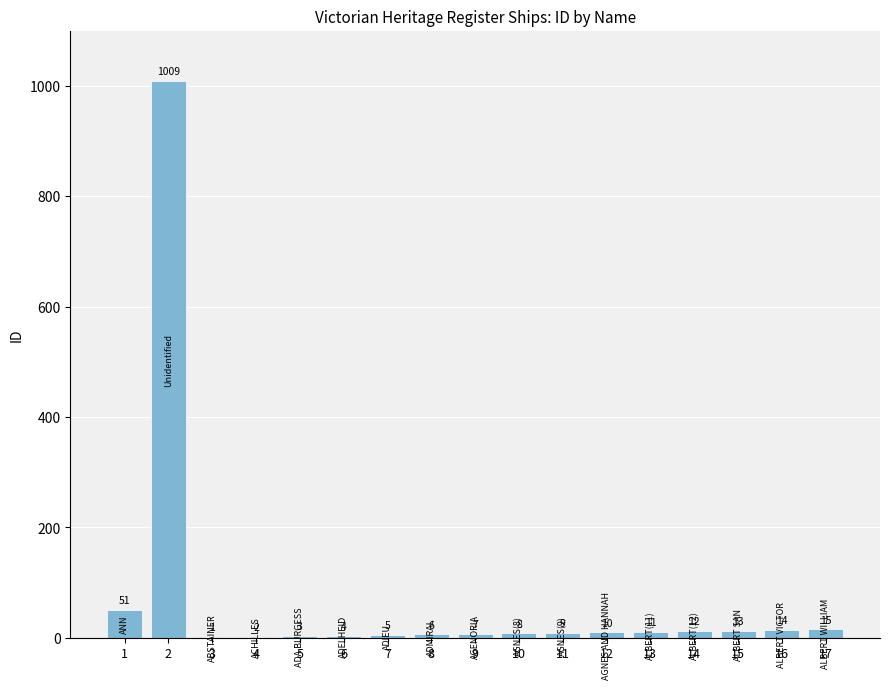

What is the difference between the values at 14 and 13?

1